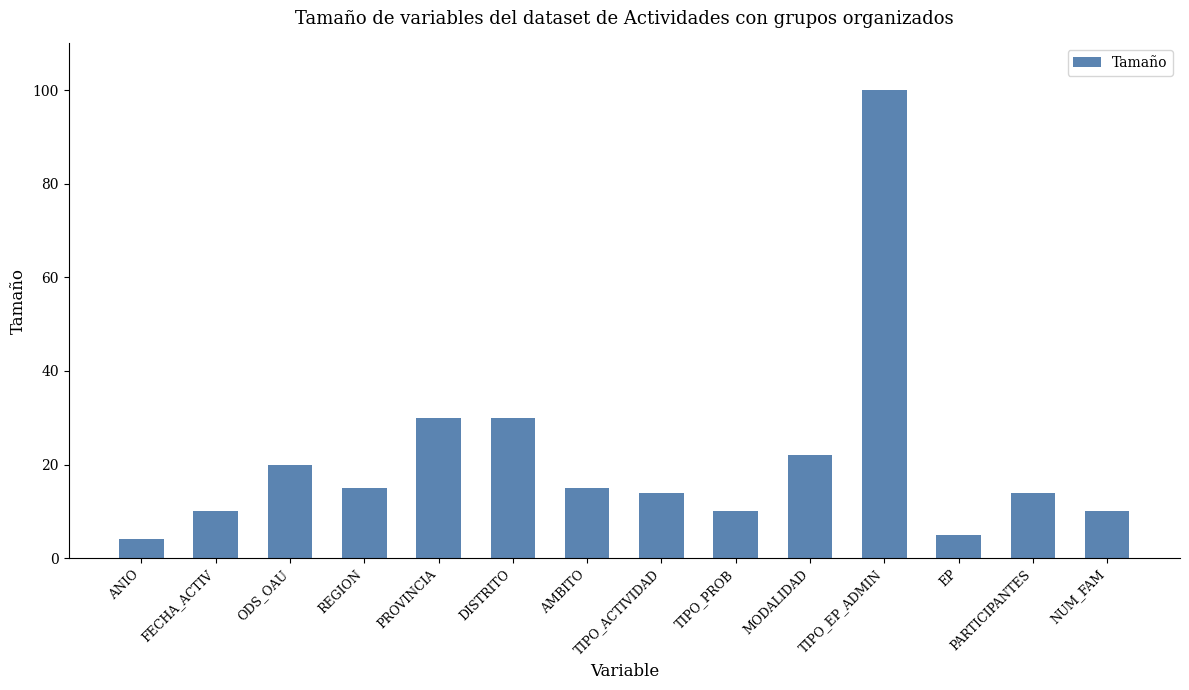

Reading right to left, what are all the values shown in this chart?

10	14	5	100	22	10	14	15	30	30	15	20	10	4